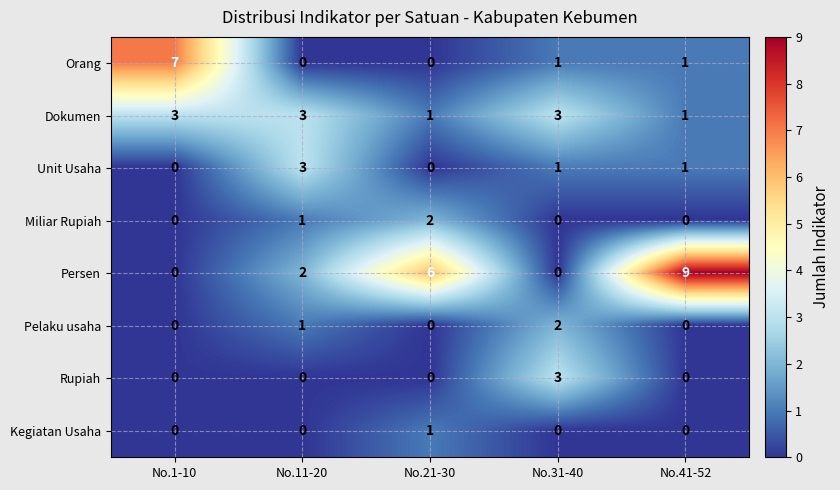

What is the difference between the highest and lowest values at No.11-20?

3